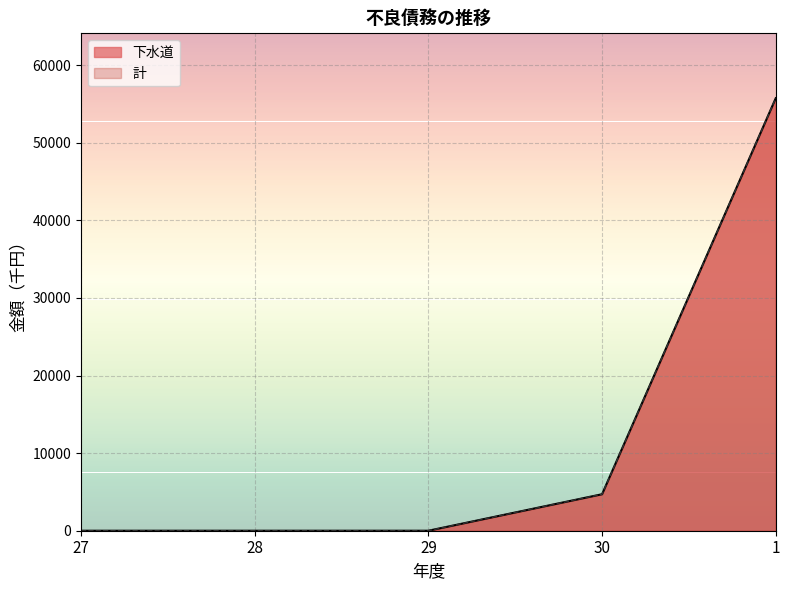

What are all the series names shown in the legend?

下水道, 計